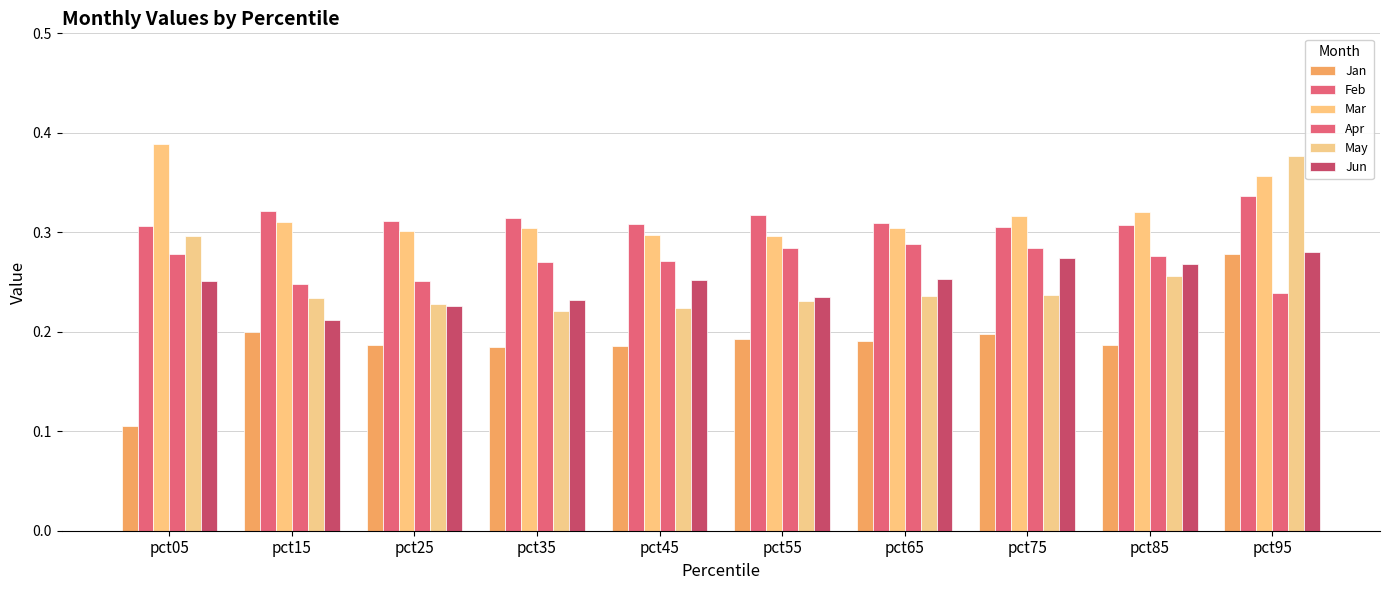

Reading right to left, extract all data points from this chart.

Jan: 0.3	0.2	0.2	0.2	0.2	0.2	0.2	0.2	0.2	0.1
Feb: 0.3	0.3	0.3	0.3	0.3	0.3	0.3	0.3	0.3	0.3
Mar: 0.4	0.3	0.3	0.3	0.3	0.3	0.3	0.3	0.3	0.4
Apr: 0.2	0.3	0.3	0.3	0.3	0.3	0.3	0.3	0.2	0.3
May: 0.4	0.3	0.2	0.2	0.2	0.2	0.2	0.2	0.2	0.3
Jun: 0.3	0.3	0.3	0.3	0.2	0.3	0.2	0.2	0.2	0.3